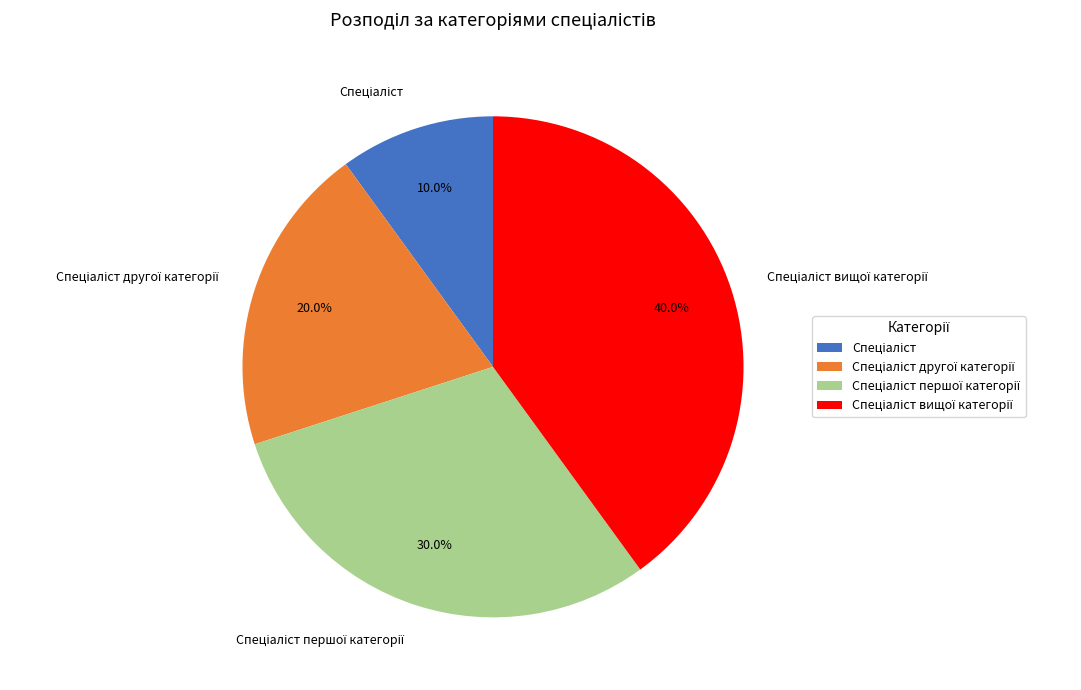

Is there a majority slice in this chart?

No